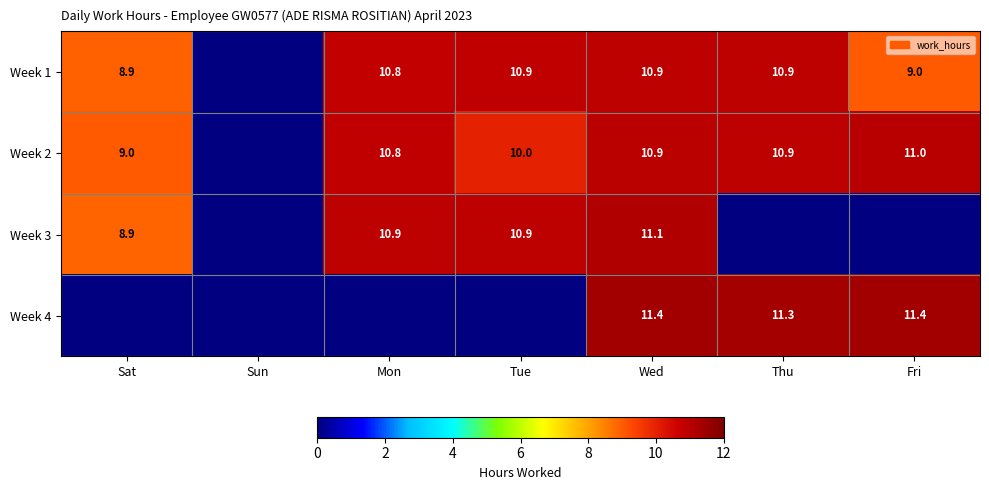

What is the difference between the Week 1 values at Thu and Fri?

1.9